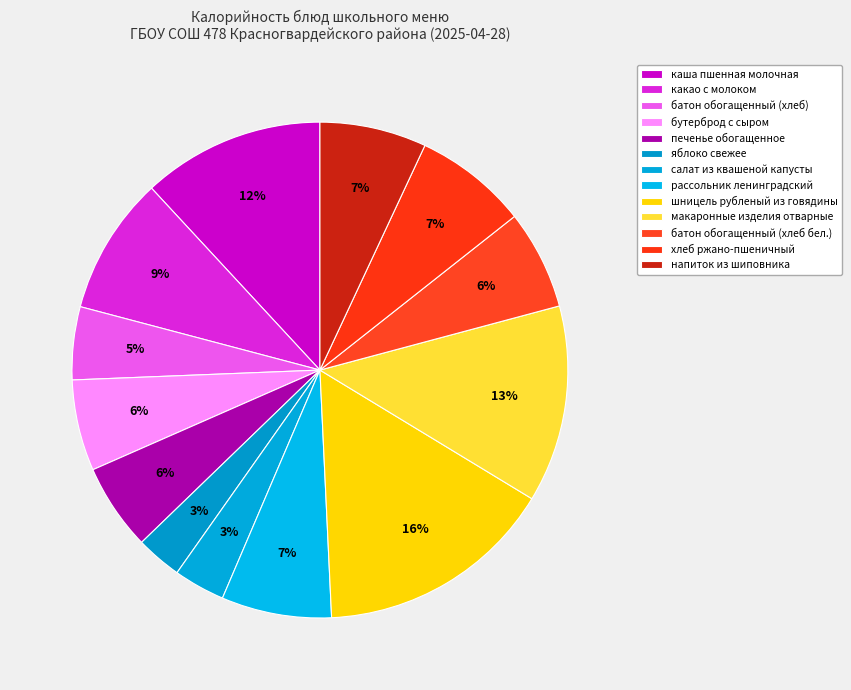

How many segments does this pie chart have?

13